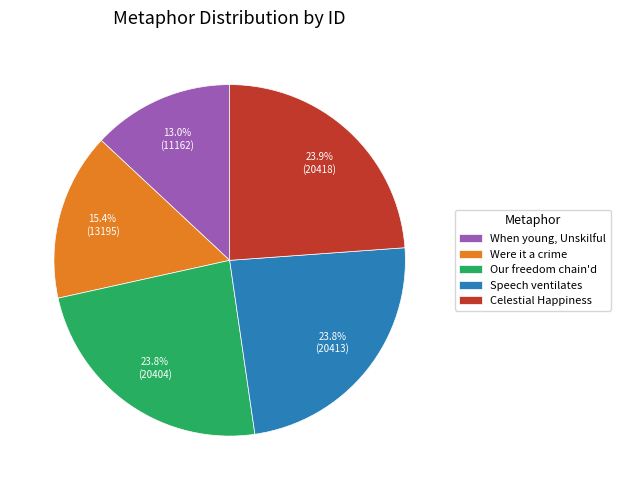

What is the smallest slice in the pie chart?

When young, Unskilful